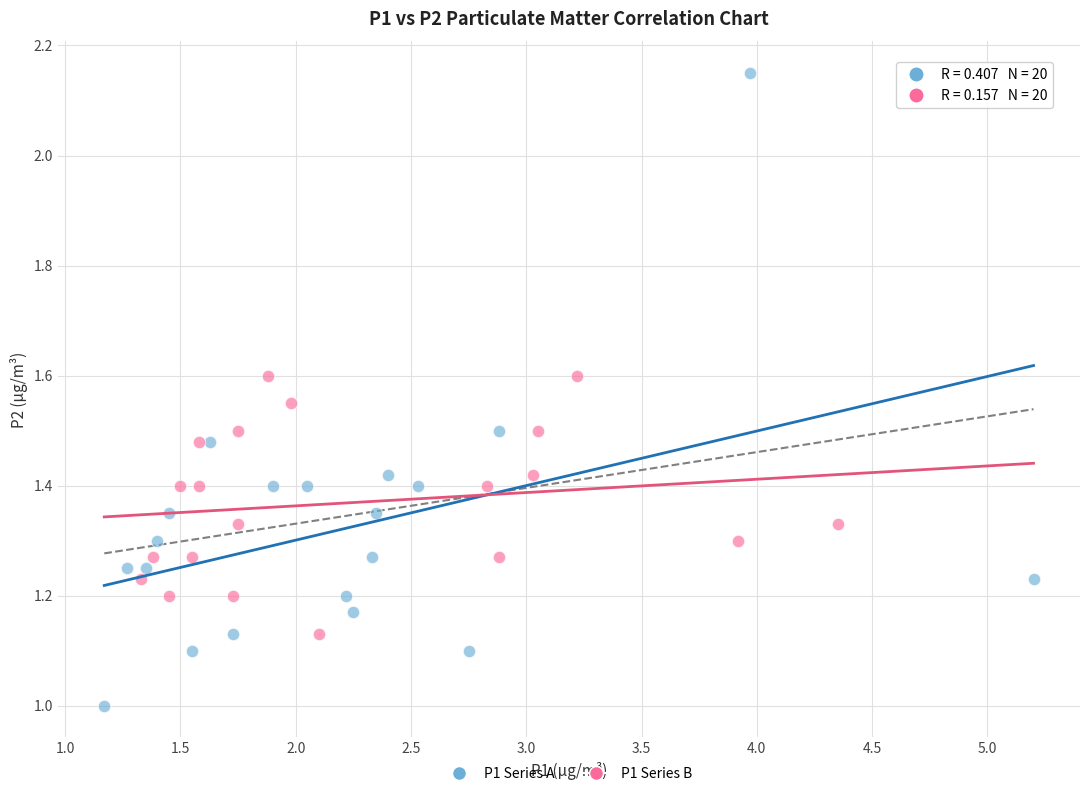

Which series reaches the maximum Y coordinate?

P1 Series A